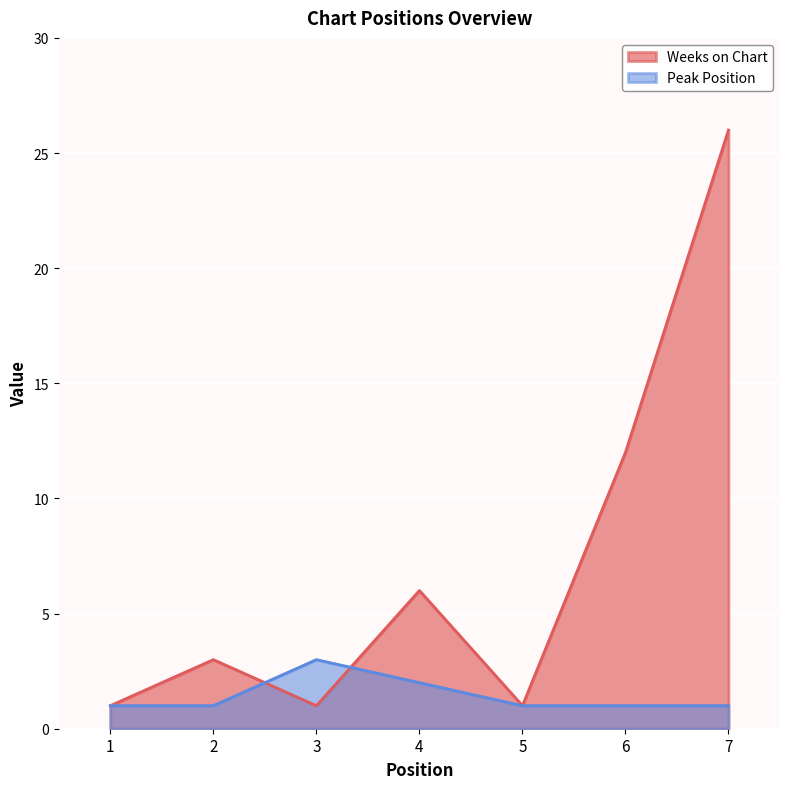

How many lines are shown in the chart?

2